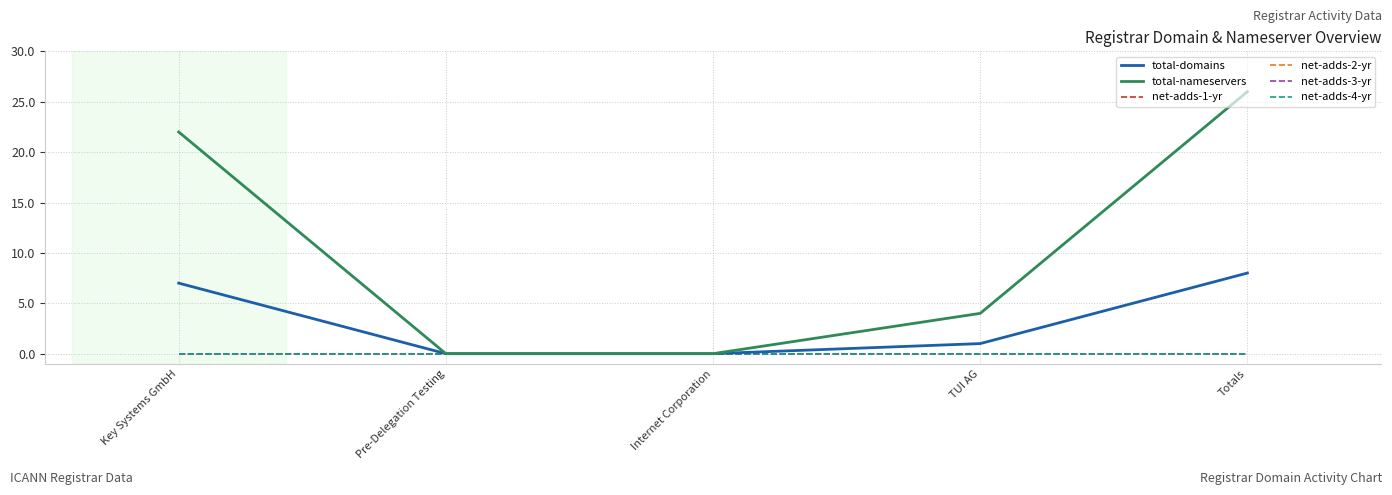

Which has a higher value, Internet Corporation or Key Systems GmbH?

Key Systems GmbH